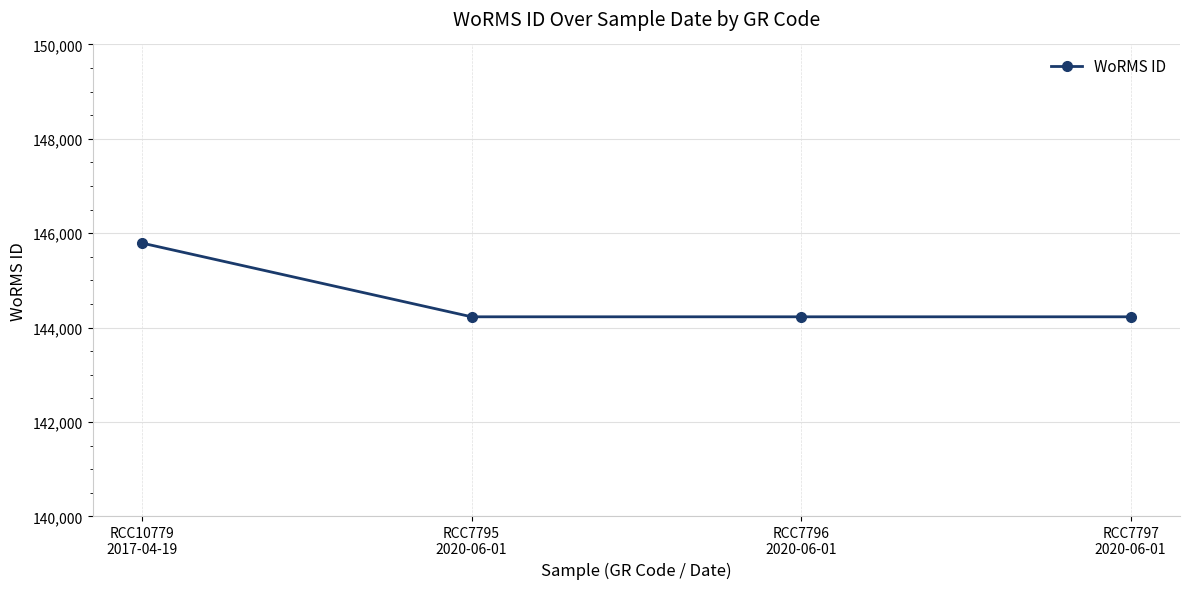

Reading left to right, extract all data points from this chart.

RCC10779
2017-04-19=145790	RCC7795
2020-06-01=144228	RCC7796
2020-06-01=144228	RCC7797
2020-06-01=144228